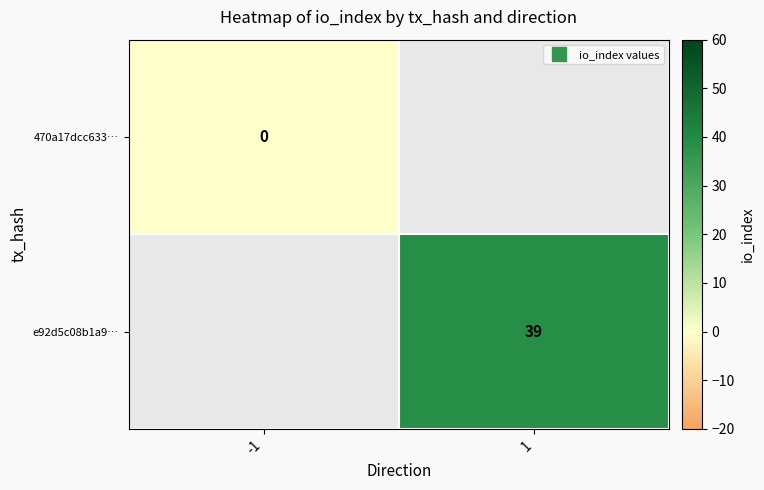

Is the value of e92d5c08b1a9… at -1 greater than the value of 470a17dcc633… at 1?

No